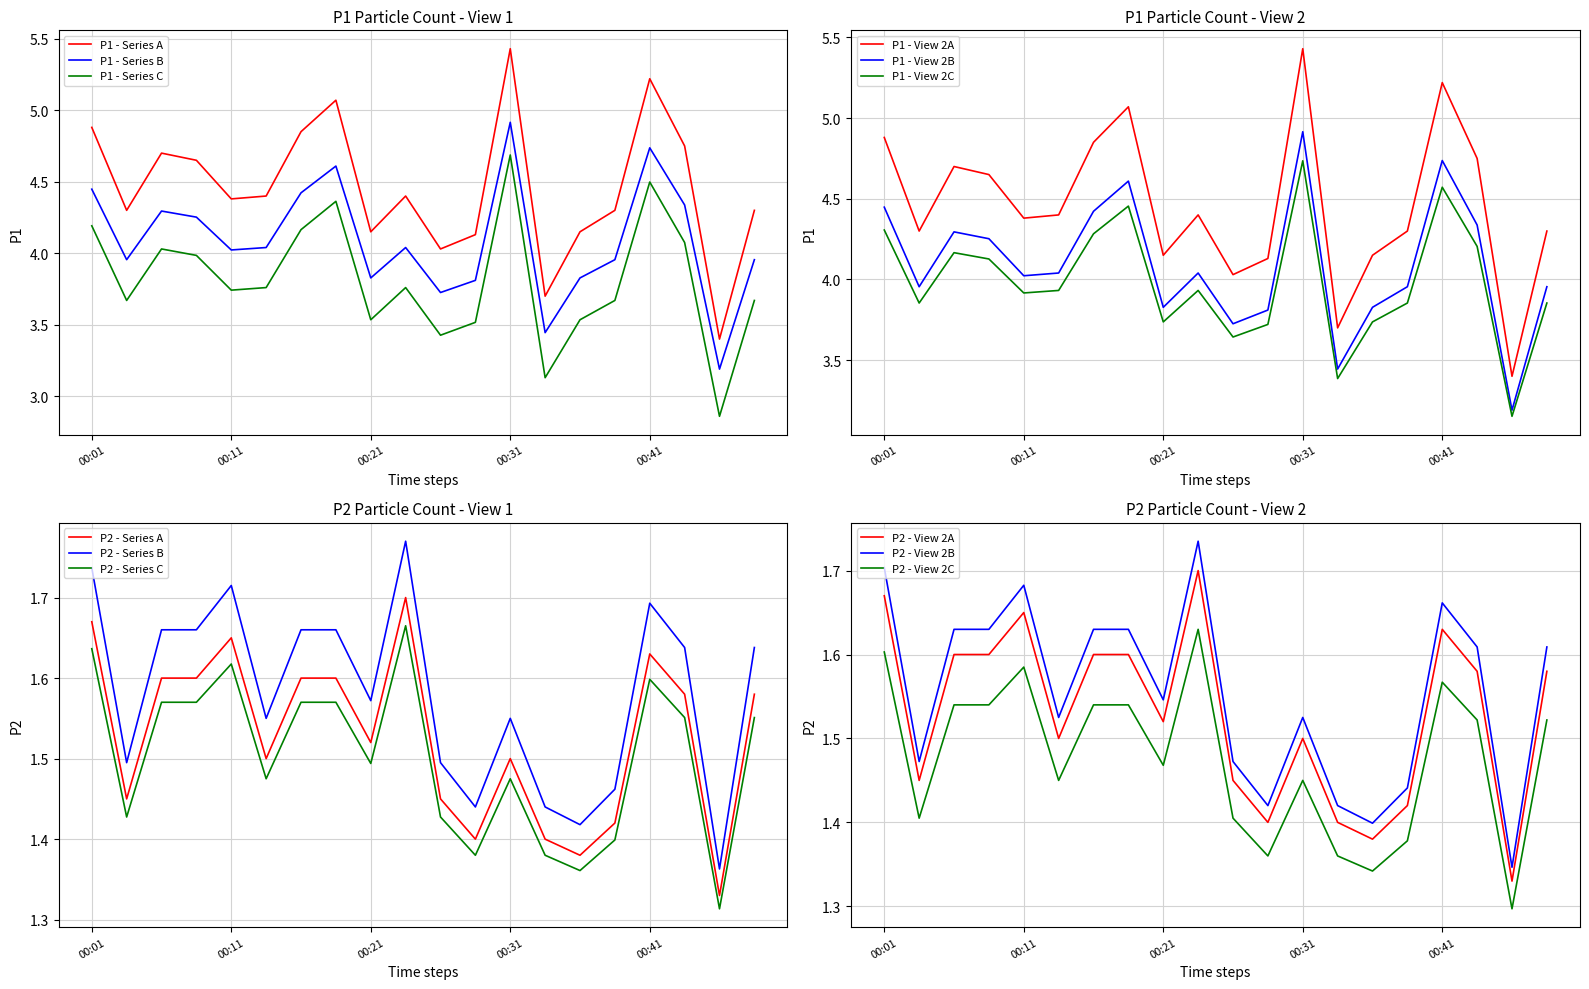

True or false: P2 - View 2B and P2 - View 2C intersect in this chart.

False